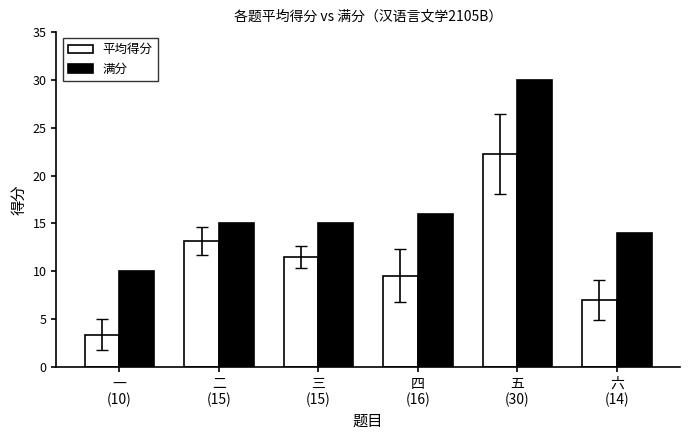

At which label does 平均得分 reach its minimum?

一
(10)